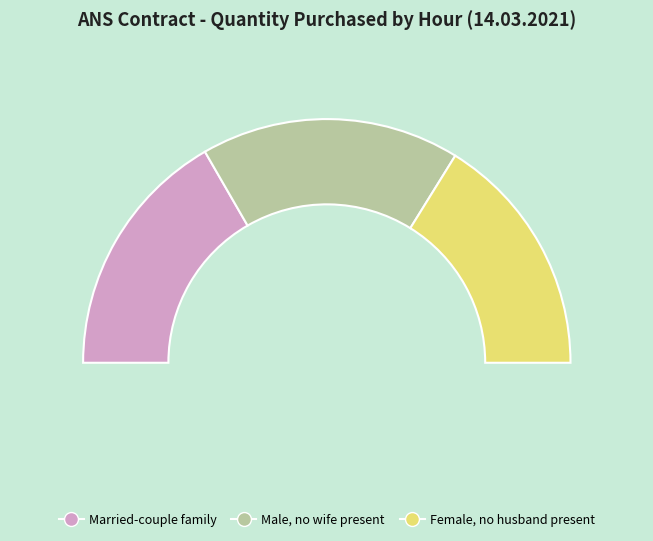

Is there a majority slice in this chart?

No